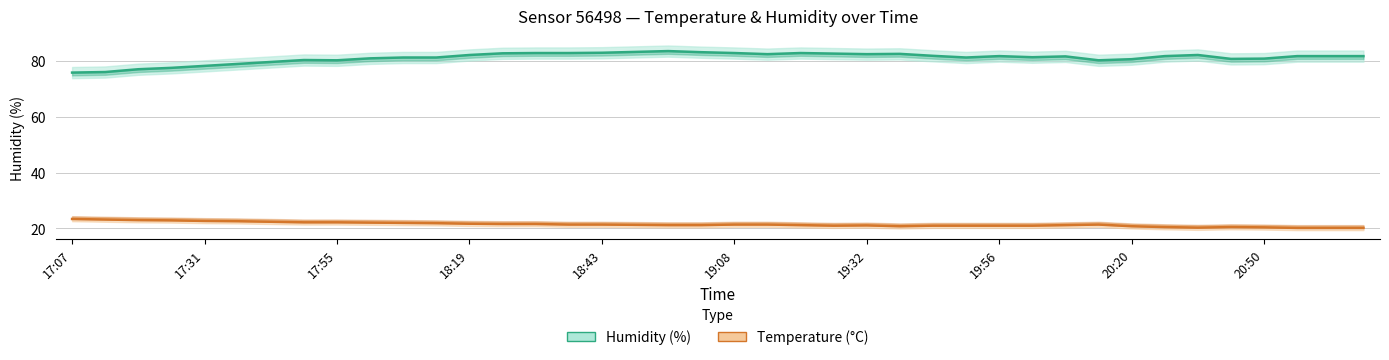

At how many categories does at least one series exceed 59?

40